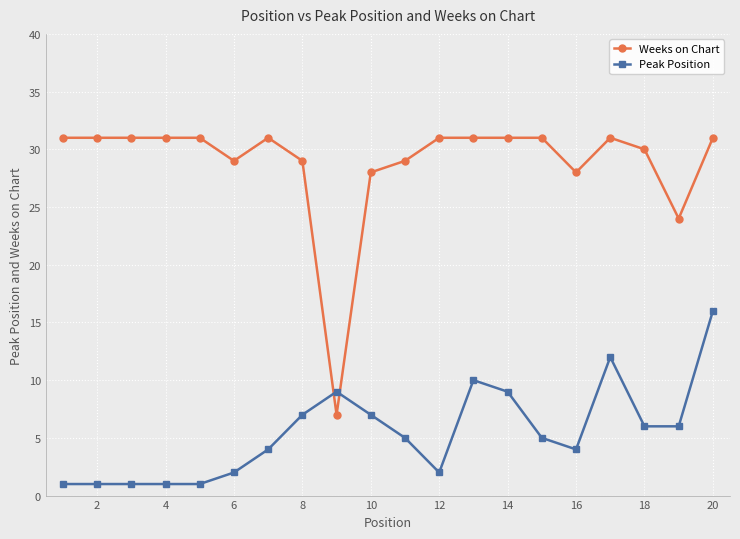

At how many categories does at least one series exceed 14?

19